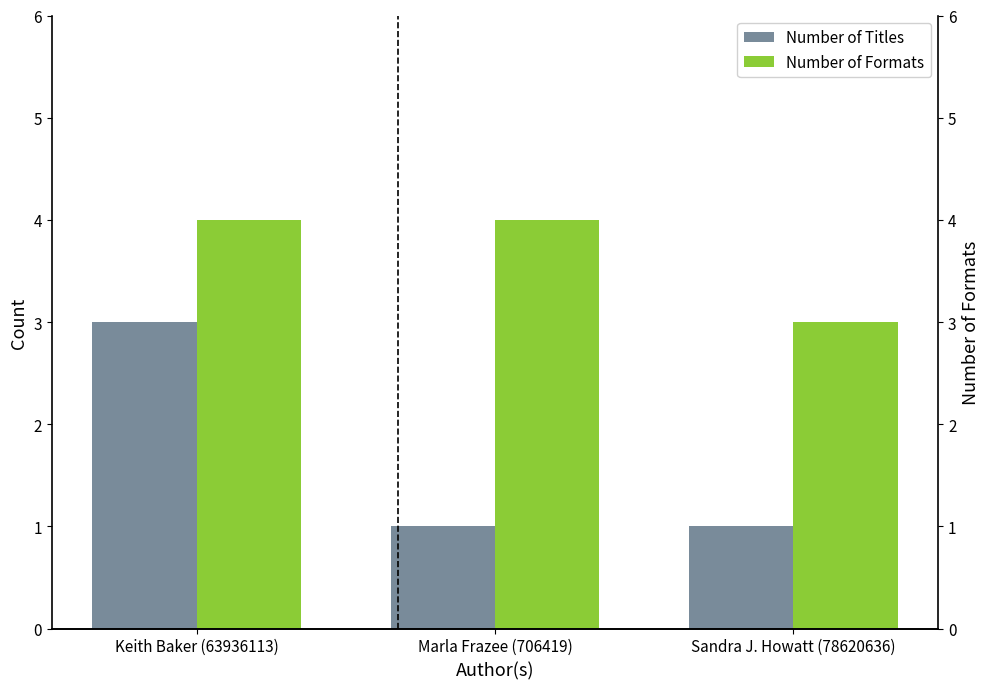

At Keith Baker (63936113), list the series in order from smallest to largest.

Number of Titles, Number of Formats